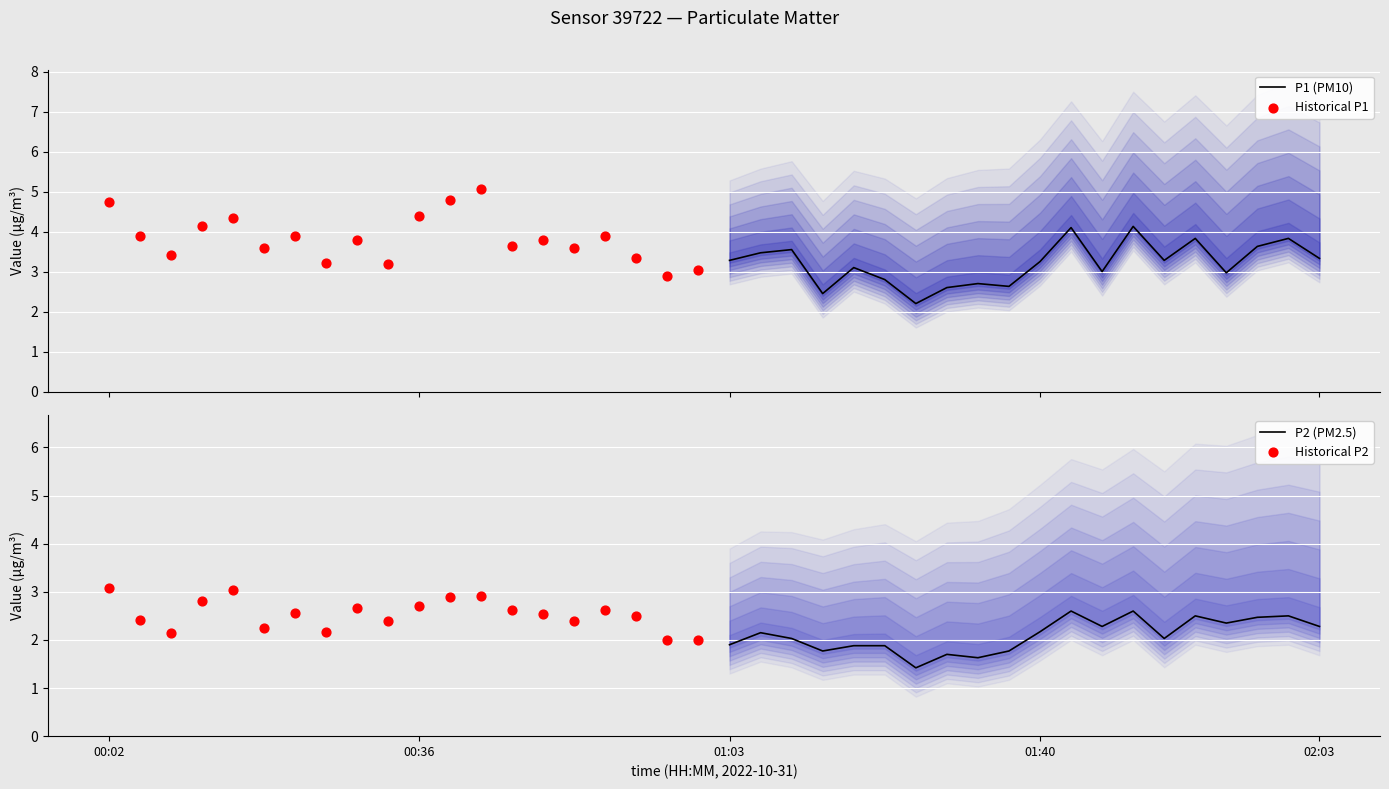

What is the minimum value for P1 (PM10)?

2.2